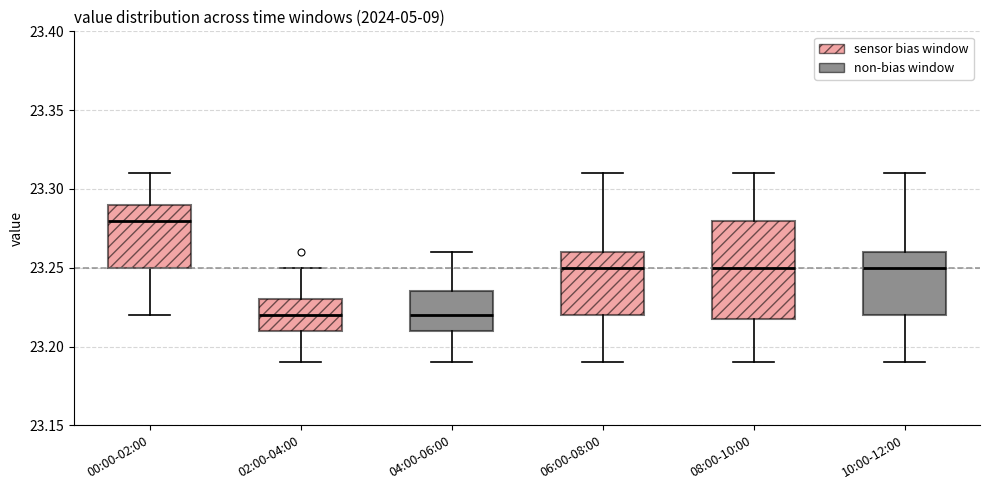

Where is the lower edge of the box for 06:00-08:00 on the y-axis? The values are not printed on the chart, so give them approximately, as read against the axis.

23.220